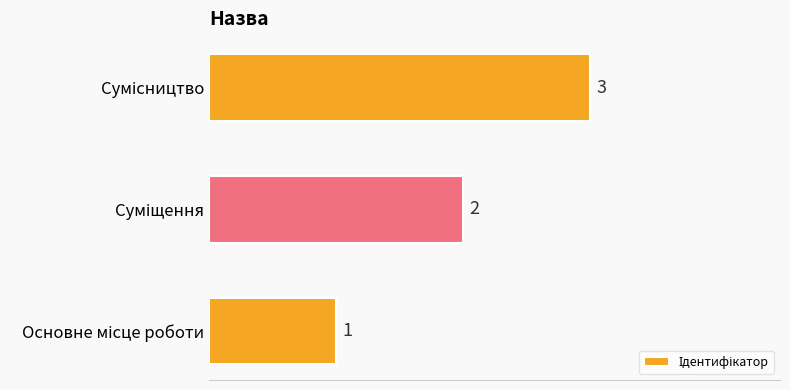

What is the maximum value shown in the chart?

3